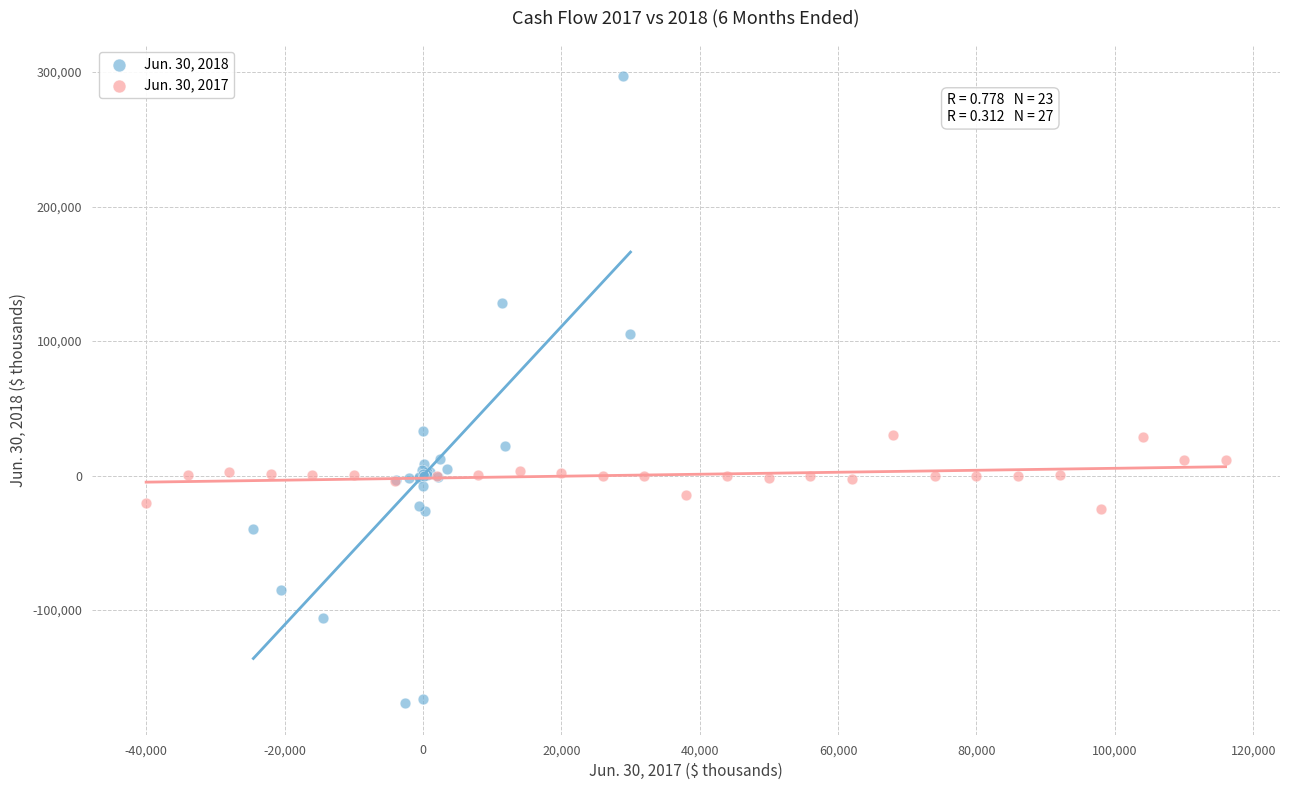

Which series contains the lowest Y value?

Jun. 30, 2018